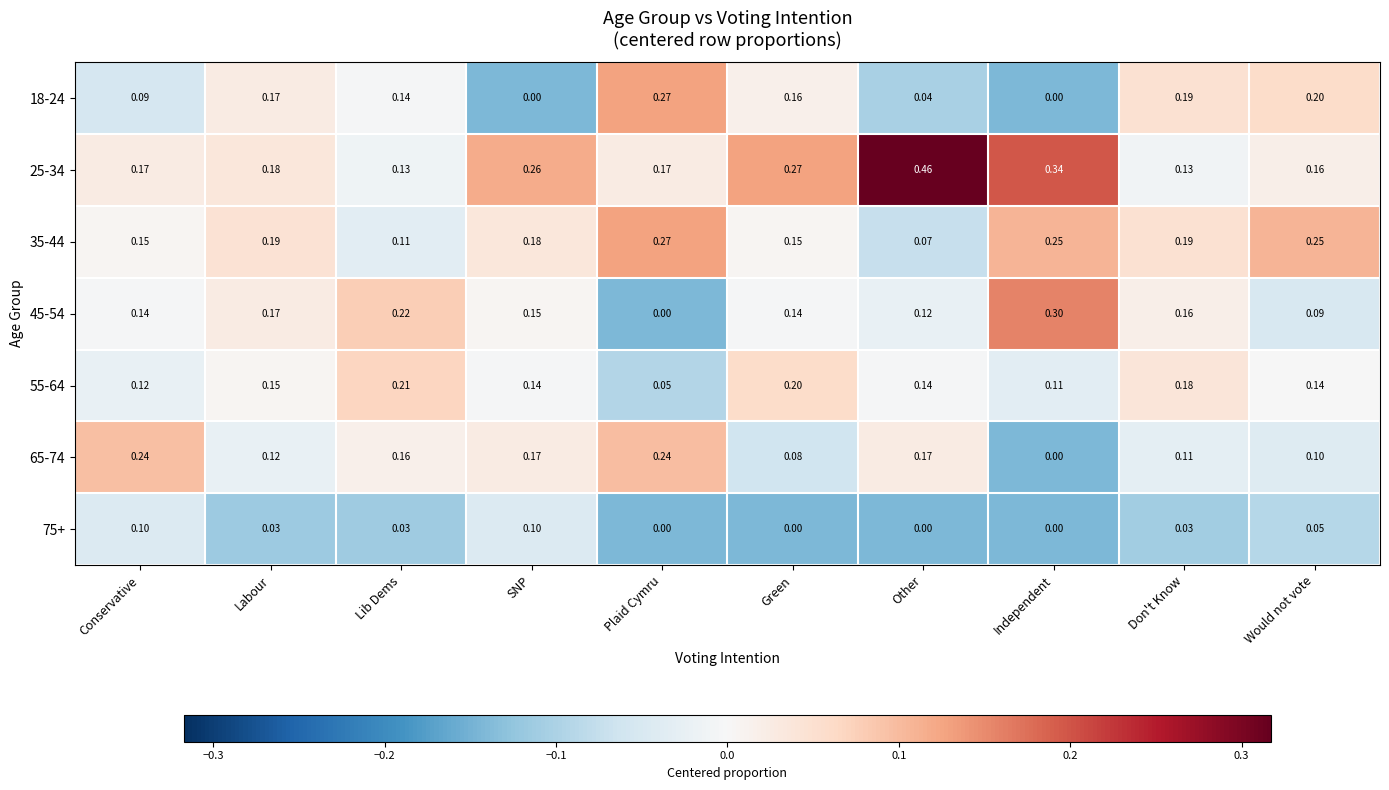

Which series changed the most between Conservative and Labour?

65-74